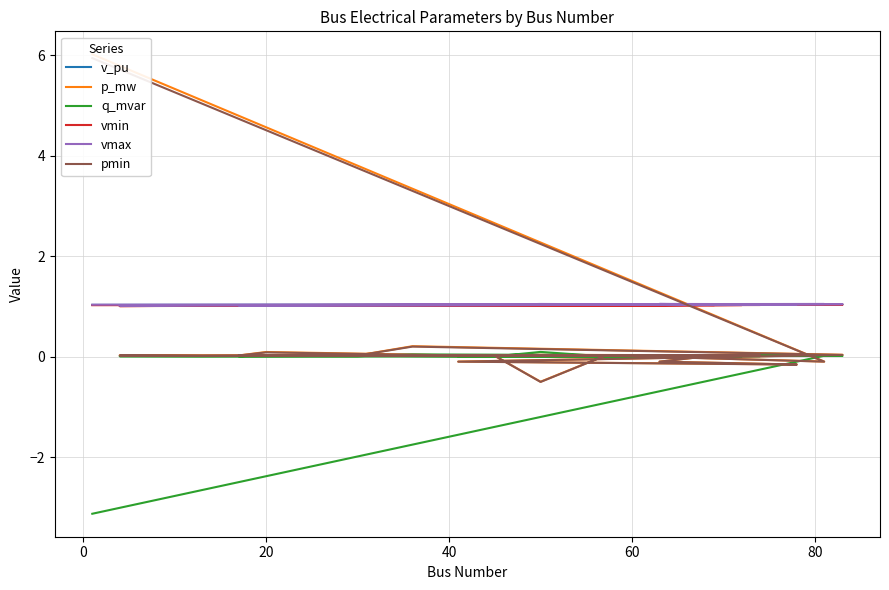

Reading left to right, extract all data points from this chart.

v_pu: 1.0	1.0	1.0	1.0	1.0	1.0	1.0	1.0	1.0	1.0	1.0	1.0	1.0	1.0	1.0	1.0	1.0	1.0	1.0	1.0	1.0	1.0
p_mw: 6.0	-0.1	0.0	0.0	0.0	0.0	0.0	0.2	0.0	-0.1	-0.2	-0.1	0.0	0.0	-0.5	0.0	0.0	0.0	0.1	0.0	0.0	0.0
q_mvar: -3.1	0.0	0.0	0.0	0.0	0.0	0.0	0.0	0.0	0.0	0.0	0.0	0.0	0.0	0.1	0.0	0.0	0.0	0.0	0.0	0.0	0.0
vmin: 1.0	1.0	1.0	1.0	1.0	1.0	1.0	1.0	1.0	1.0	1.0	1.0	1.0	1.0	1.0	1.0	1.0	1.0	1.0	1.0	1.0	1.0
vmax: 1.0	1.0	1.0	1.0	1.0	1.0	1.0	1.0	1.0	1.0	1.0	1.0	1.0	1.0	1.0	1.0	1.0	1.0	1.0	1.0	1.0	1.0
pmin: 5.9	-0.1	0.0	0.0	0.0	0.0	0.0	0.2	0.0	-0.1	-0.2	-0.1	0.0	0.0	-0.5	0.0	0.0	0.0	0.1	0.0	0.0	0.0